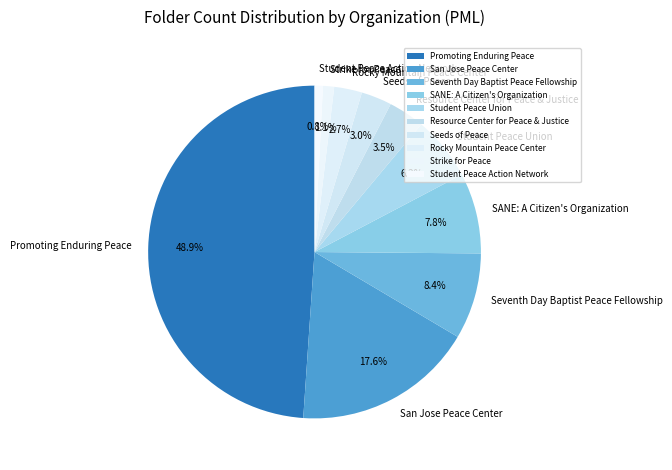

Combined, do SANE: A Citizen's Organization and San Jose Peace Center account for over 50%?

No